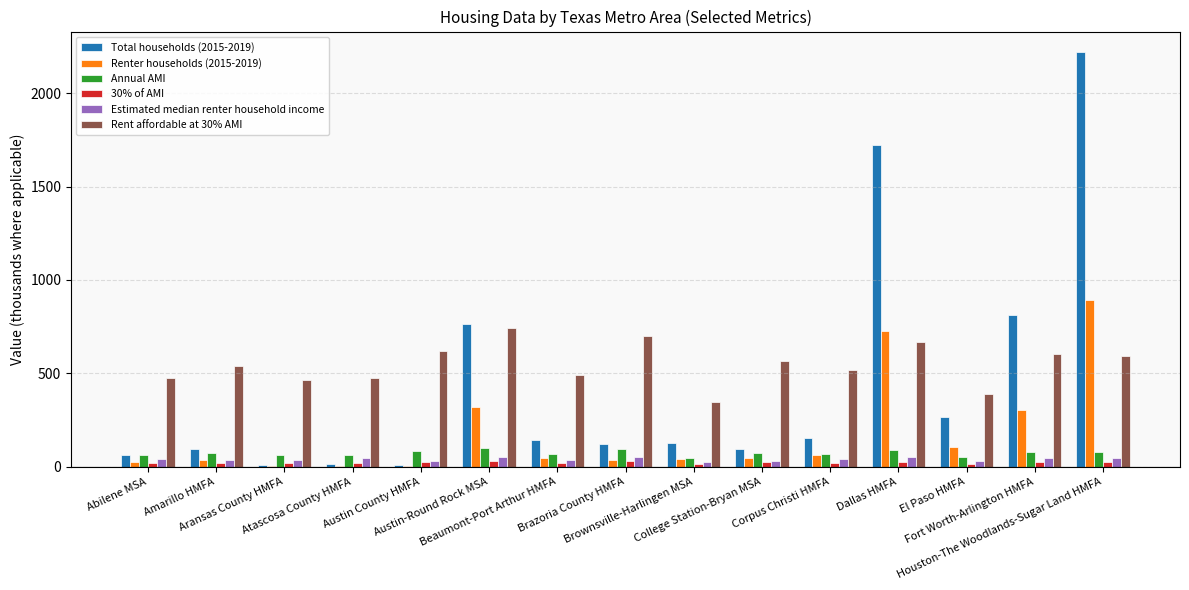

What is the sum of all Rent affordable at 30% AMI values?

8193.8